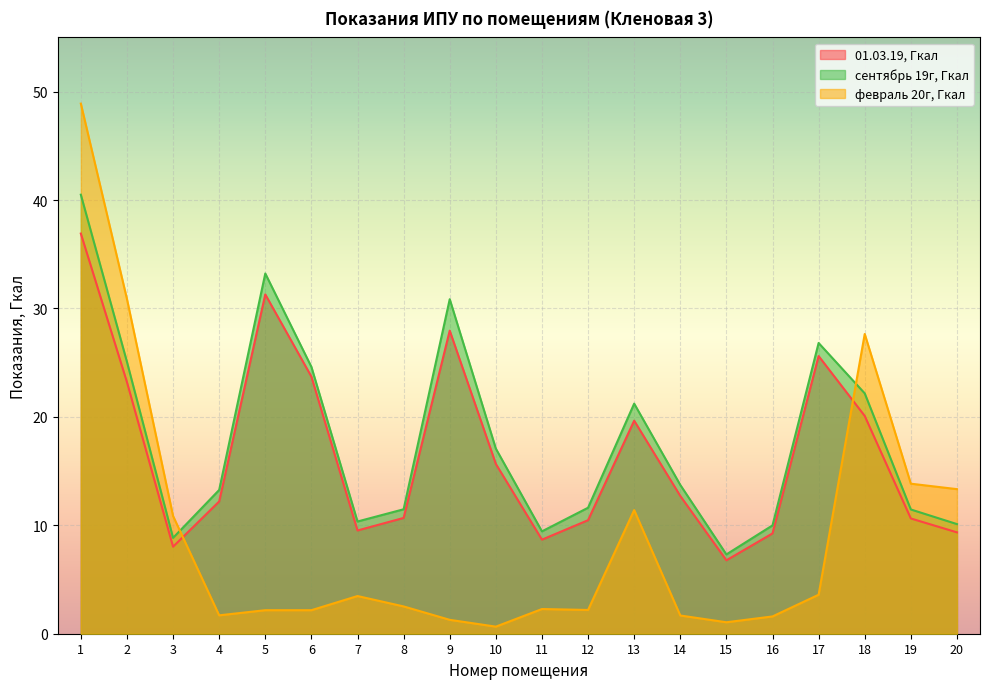

Reading left to right, list all the values displayed in this chart.

01.03.19, Гкал: 1=36.9	2=23.2	3=8.0	4=12.2	5=31.3	6=23.7	7=9.5	8=10.7	9=28.0	10=15.7	11=8.7	12=10.5	13=19.6	14=12.7	15=6.8	16=9.3	17=25.6	18=20.1	19=10.6	20=9.3
февраль 20г, Гкал: 1=48.9	2=30.9	3=10.9	4=1.7	5=2.2	6=2.2	7=3.5	8=2.5	9=1.3	10=0.7	11=2.3	12=2.2	13=11.4	14=1.7	15=1.1	16=1.6	17=3.6	18=27.6	19=13.8	20=13.3
сентябрь 19г, Гкал: 1=40.5	2=25.1	3=8.8	4=13.3	5=33.2	6=24.6	7=10.3	8=11.5	9=30.9	10=17.1	11=9.4	12=11.6	13=21.2	14=13.7	15=7.3	16=10.0	17=26.8	18=22.2	19=11.5	20=10.1